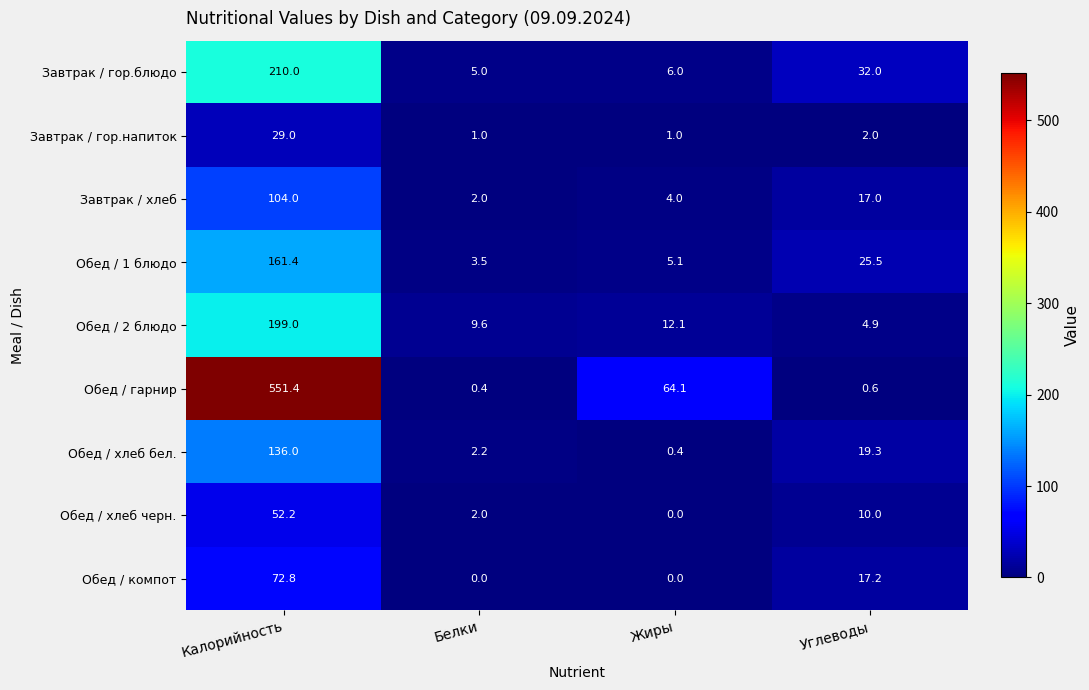

How many distinct data groups are displayed?

9